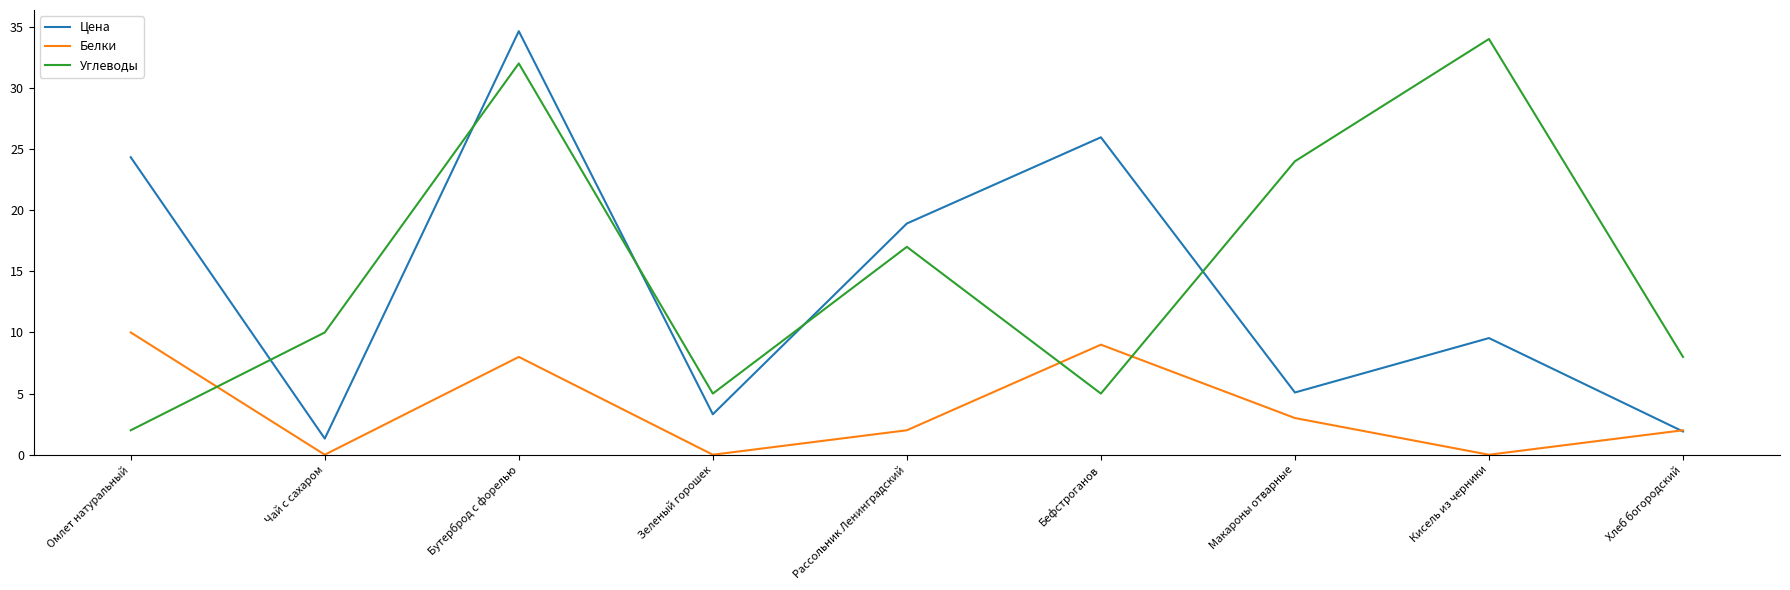

Where is Белки nearest to the value 5?

Макароны отварные